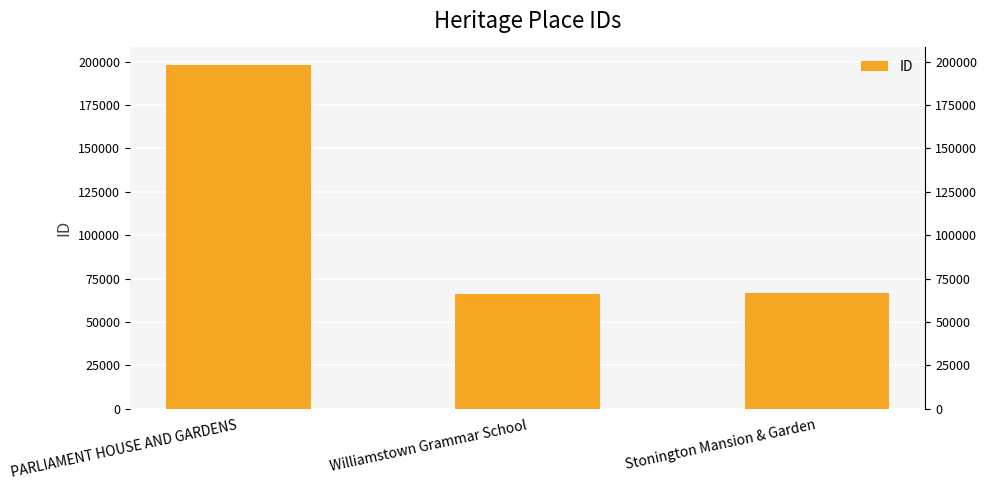

How many categories are shown in the chart?

3